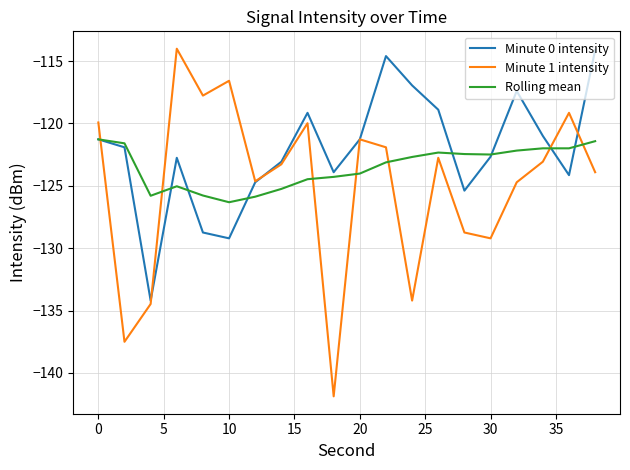

In Minute 1 intensity, how many points are lower than both neighbors (excluding endpoints)?

6